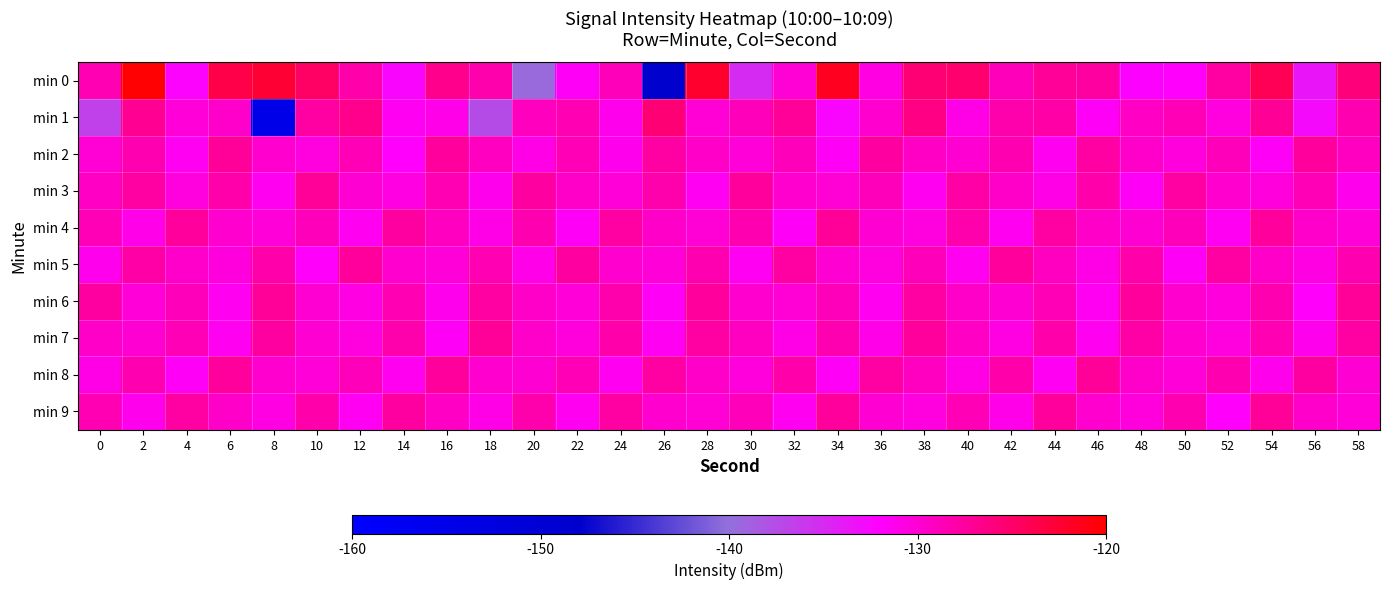

How many data points does each series have?

30